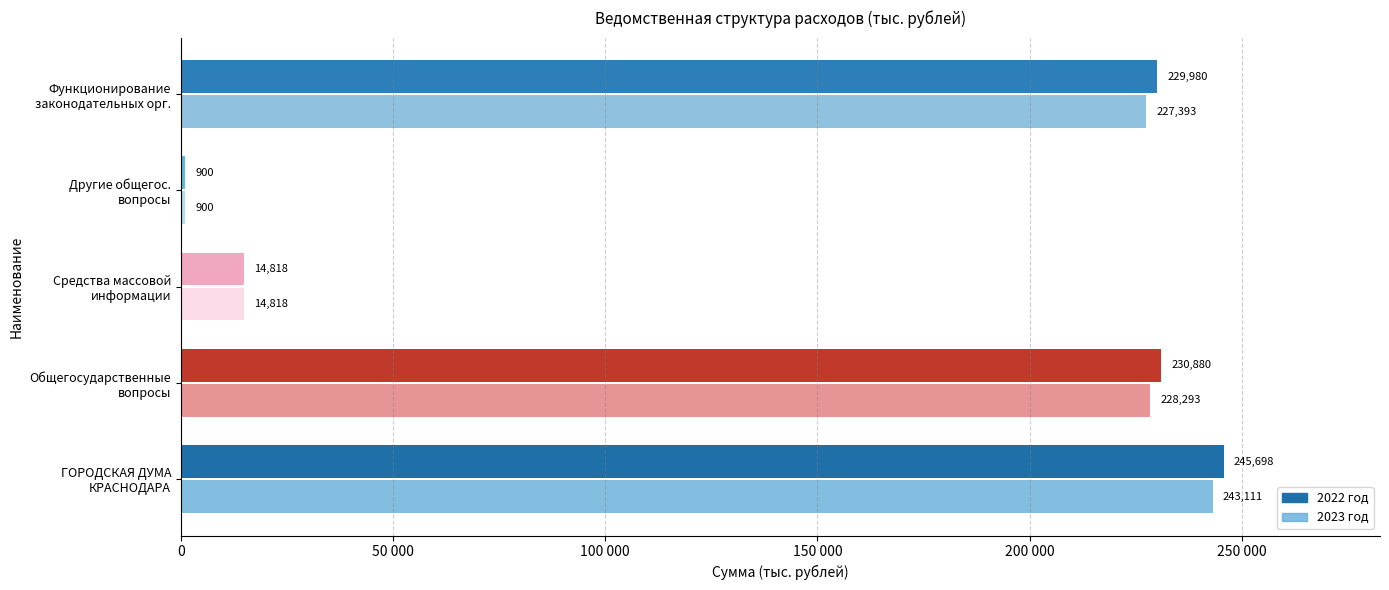

Which series has the widest spread of values?

2022 год